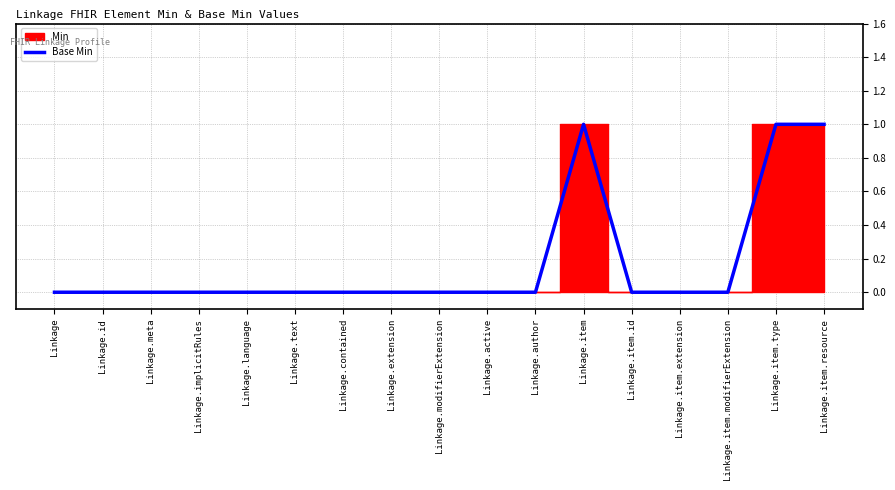

Count the number of values greater than 0.

3